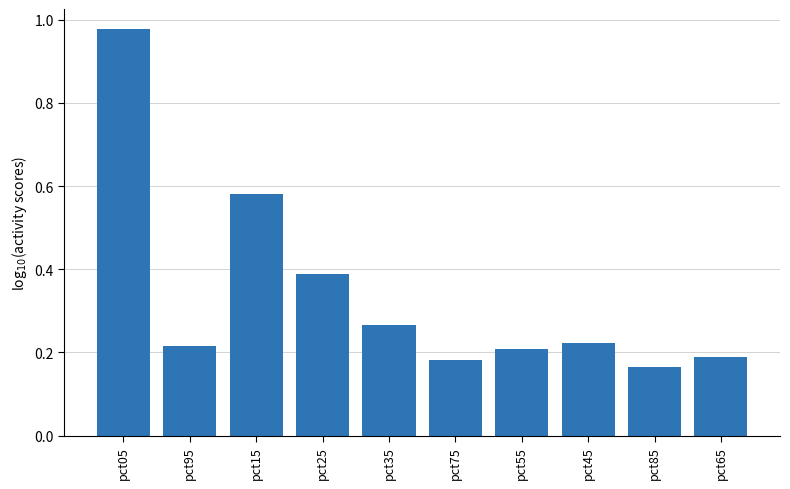

What is the sum of the values at pct25 and pct35?

0.7